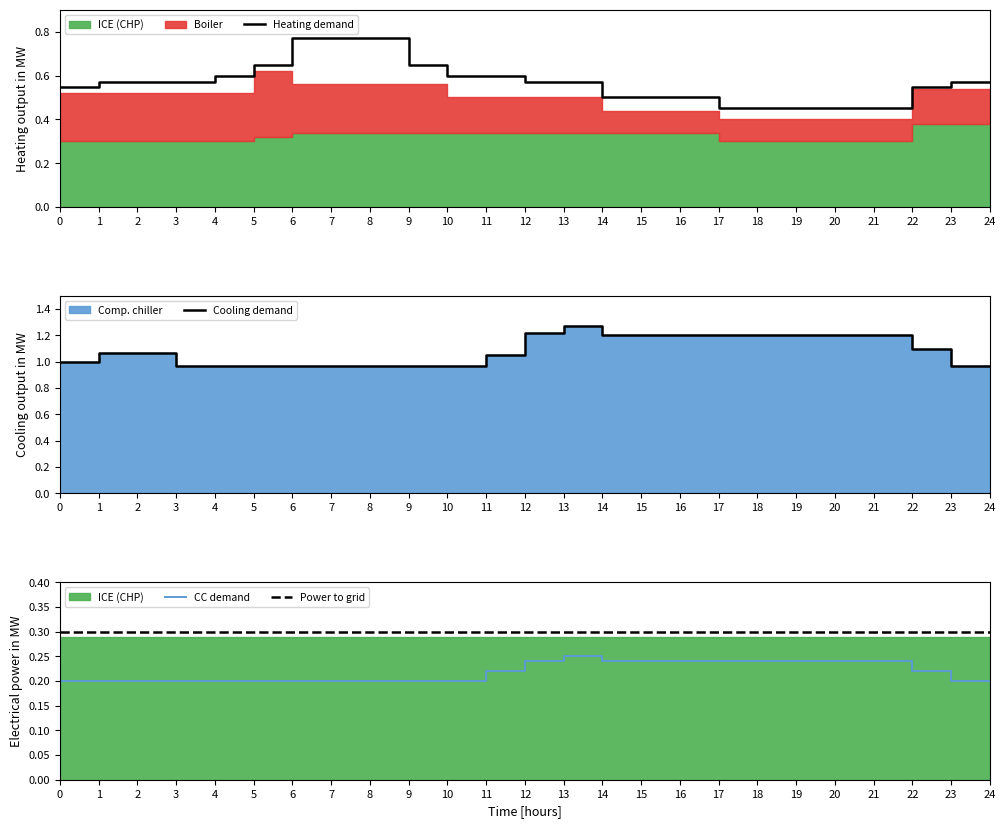

True or false: Cooling demand and Heating demand cross at least once.

False